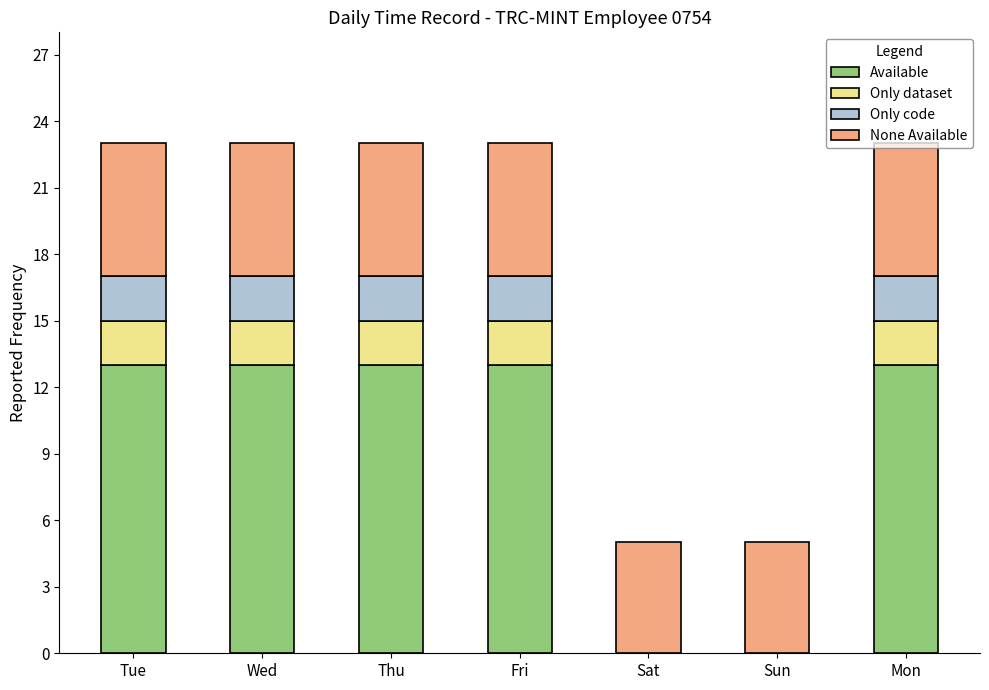

How many series are shown in this chart?

4